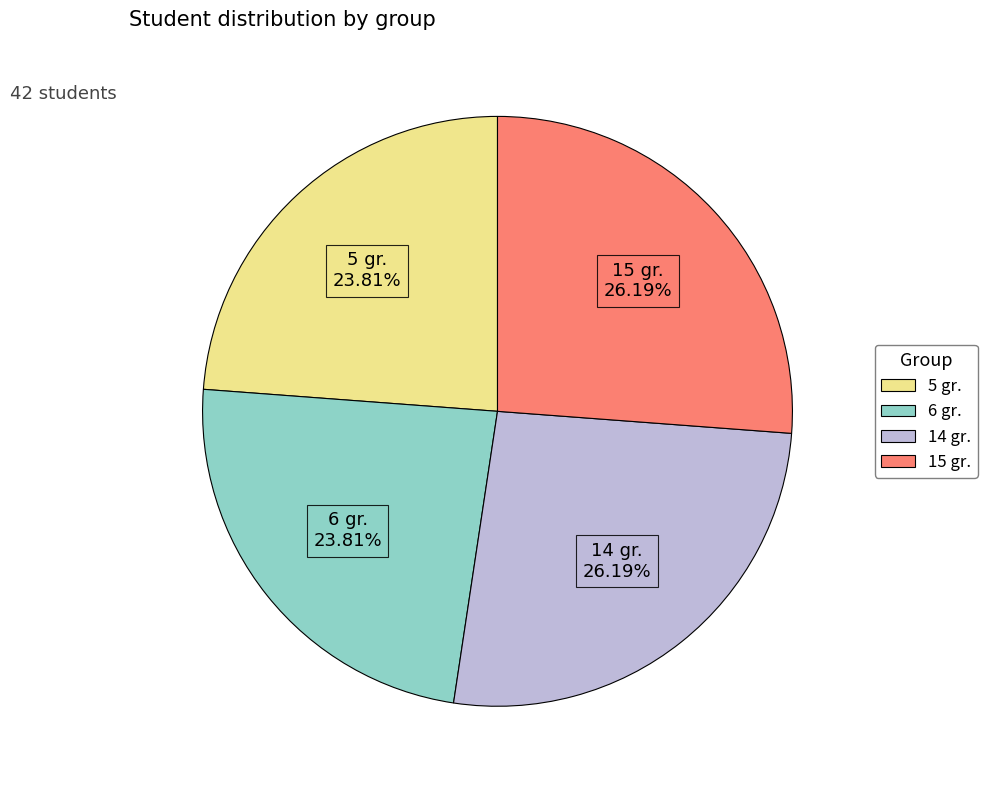

Approximately how many times larger is the value at 14 gr. compared to 6 gr.?

1.1